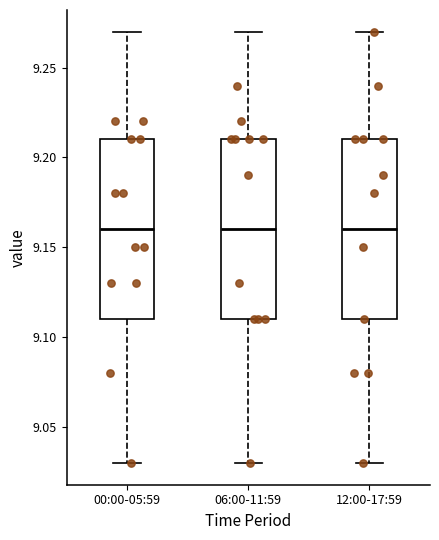

Where does the lower whisker of the box for 06:00-11:59 end on the y-axis? The values are not printed on the chart, so give them approximately, as read against the axis.

9.03